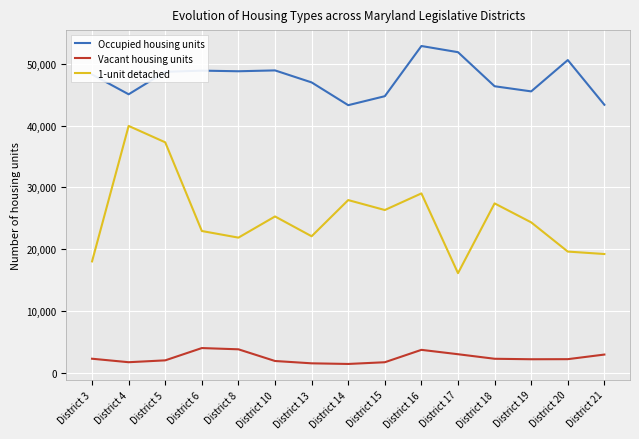

The 1-unit detached series shows 7251 at District 3. True or false?

False